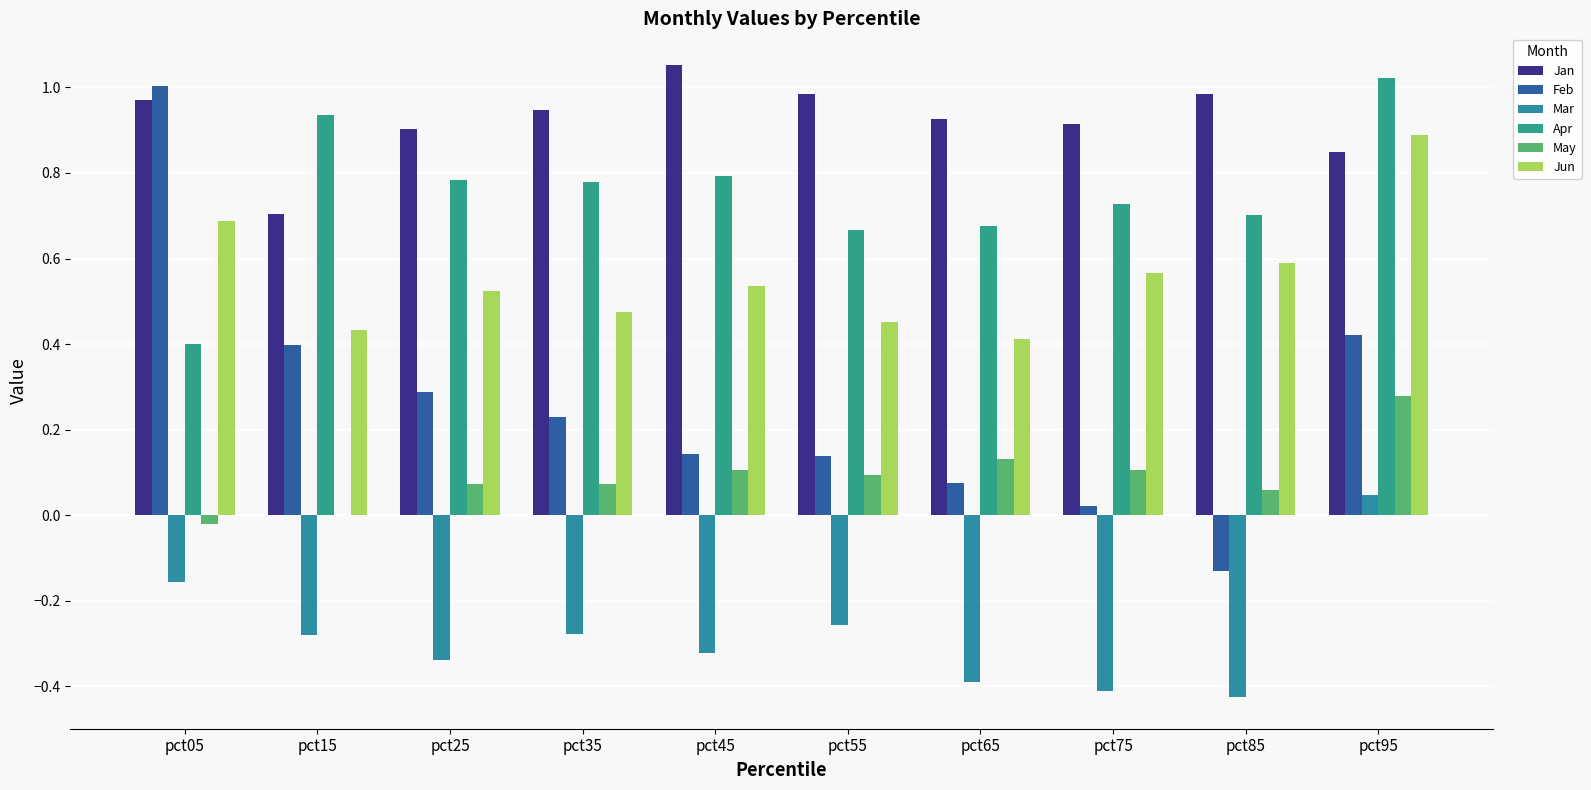

Are the bars grouped side by side (vs. stacked)?

Yes